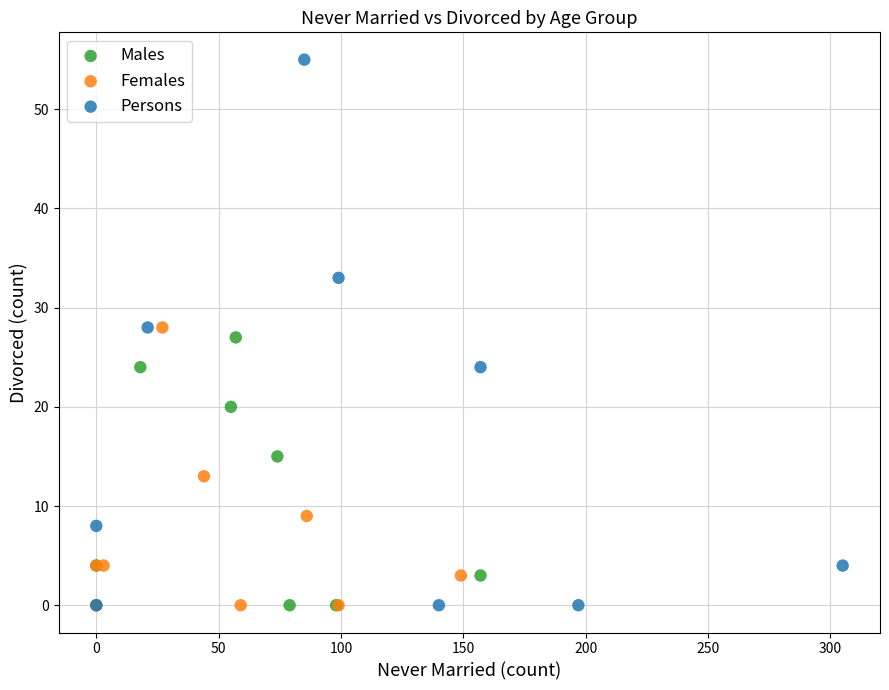

What are all the series names shown in the legend?

Males, Females, Persons